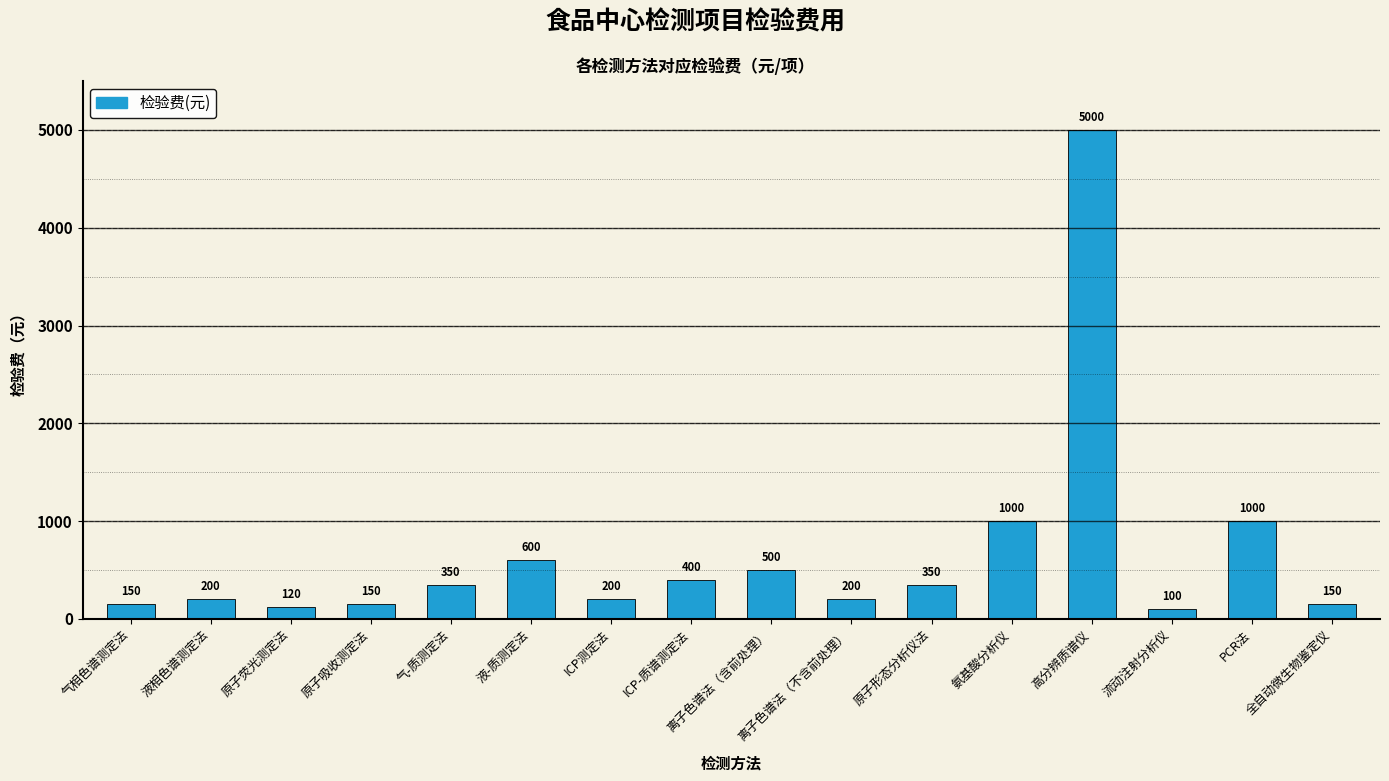

True or false: the data shows 200 at ICP测定法.

True